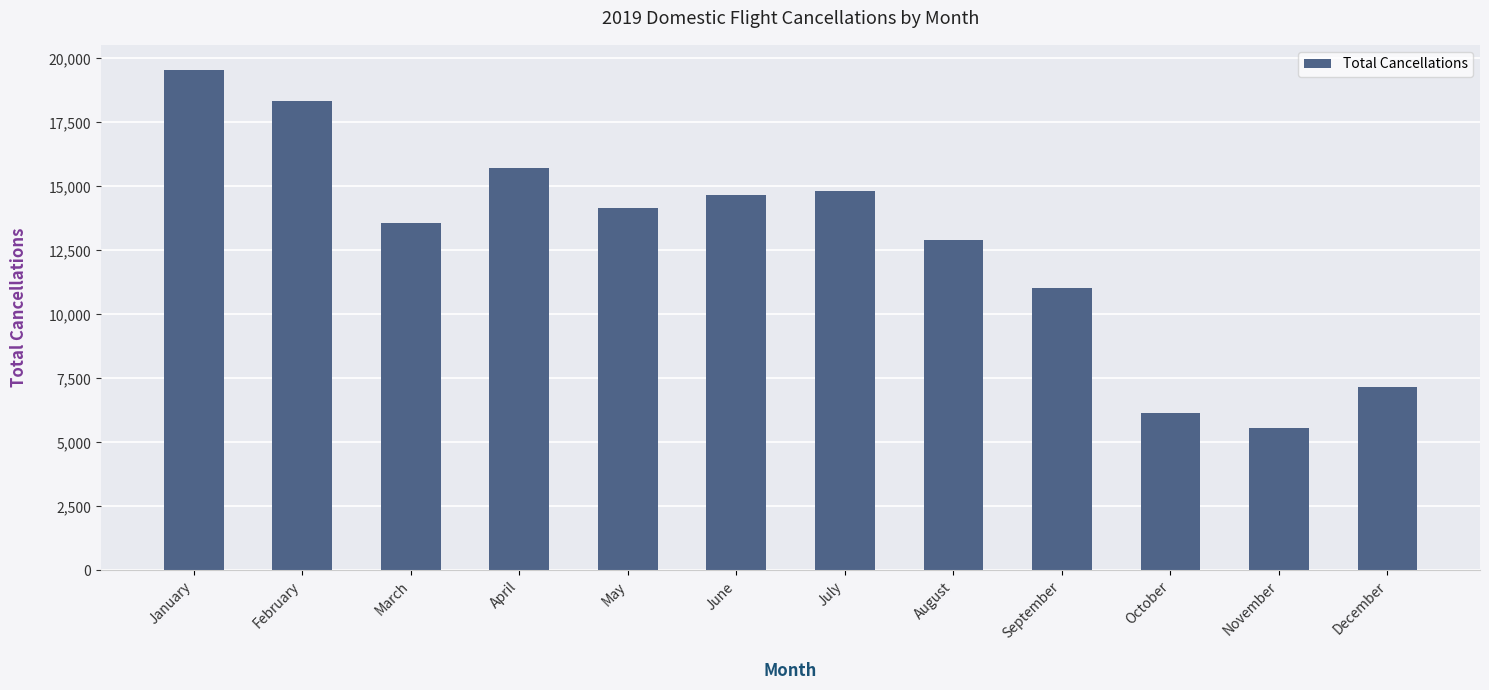

What value does the data have at May, to the nearest 100?

14100